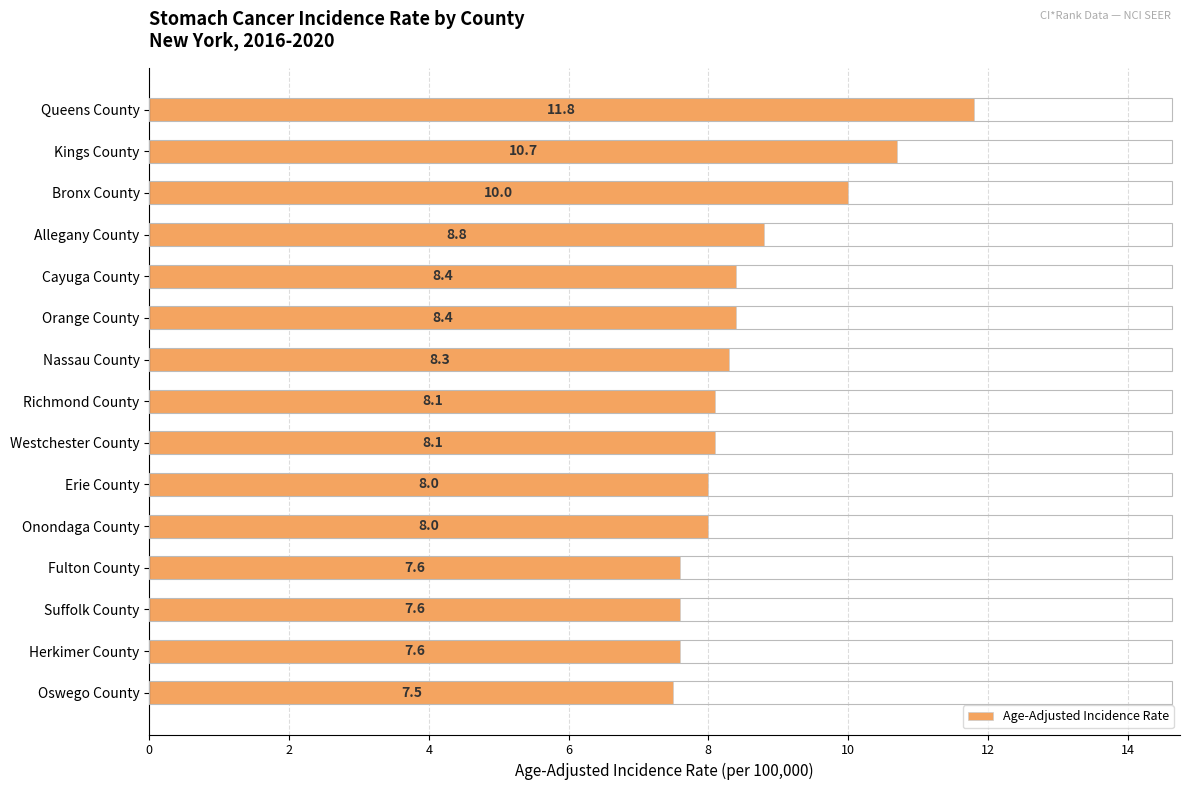

Is it true that the value at Herkimer County is 11.3?

False